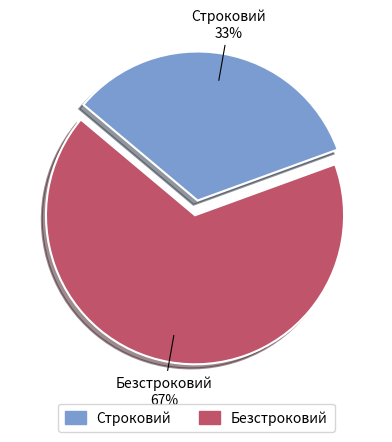

Does Безстроковий account for over 50% of the chart?

Yes